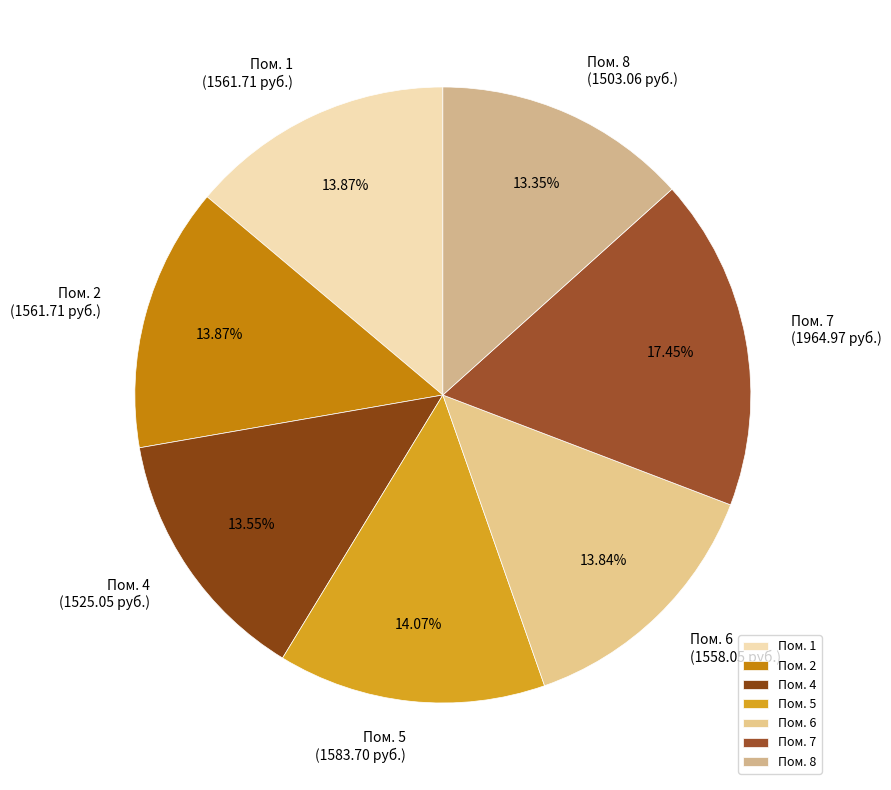

Does any single category account for the majority?

No